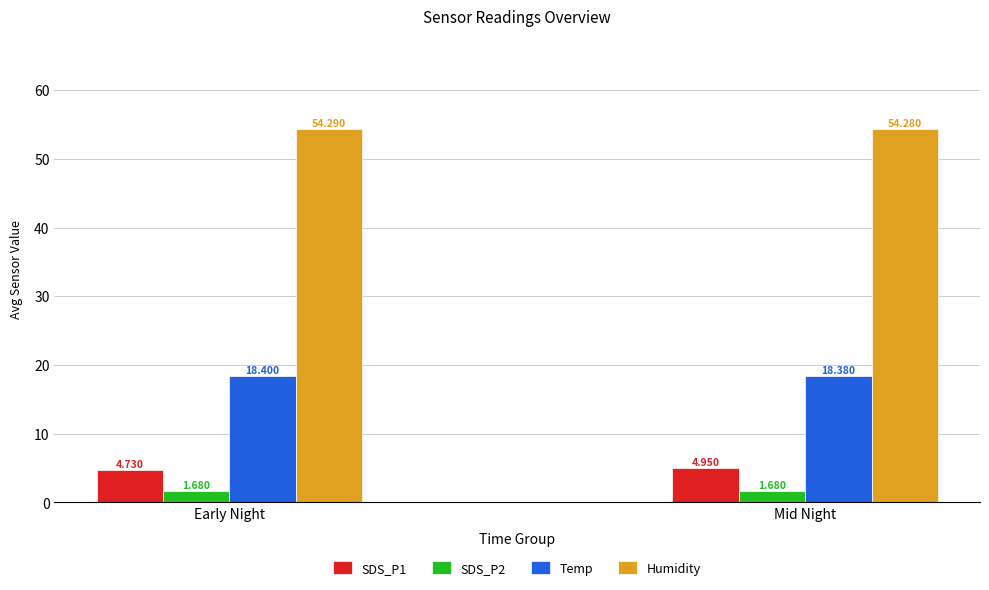

What is the difference between the maximum and minimum values in the SDS_P1 series?

0.2